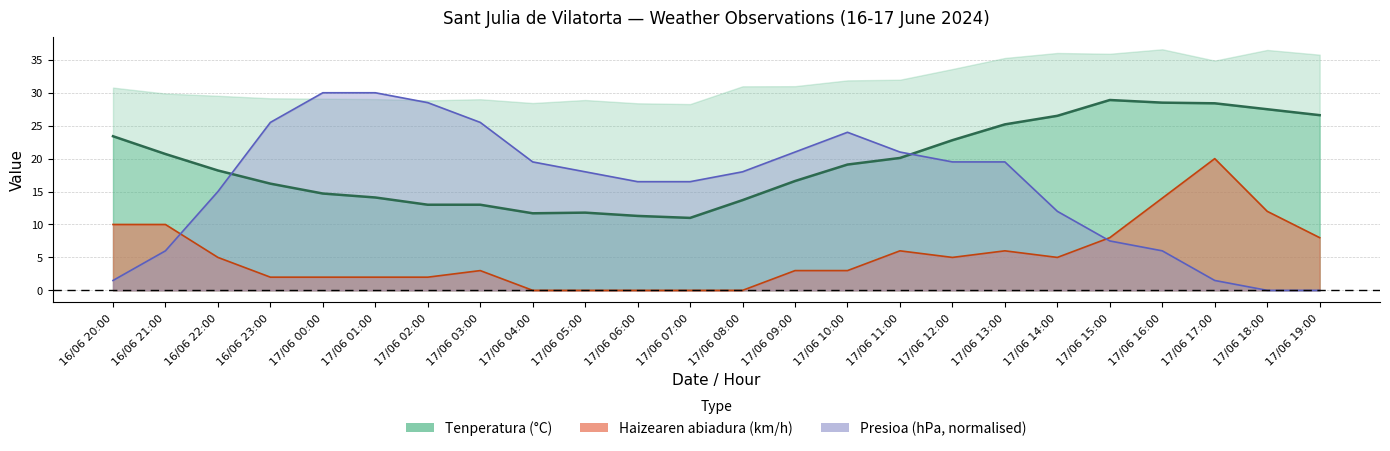

List the series in order of their peak value, lowest first.

Haizearen abiadura (km/h), Tenperatura (°C), Presioa (hPa) offset